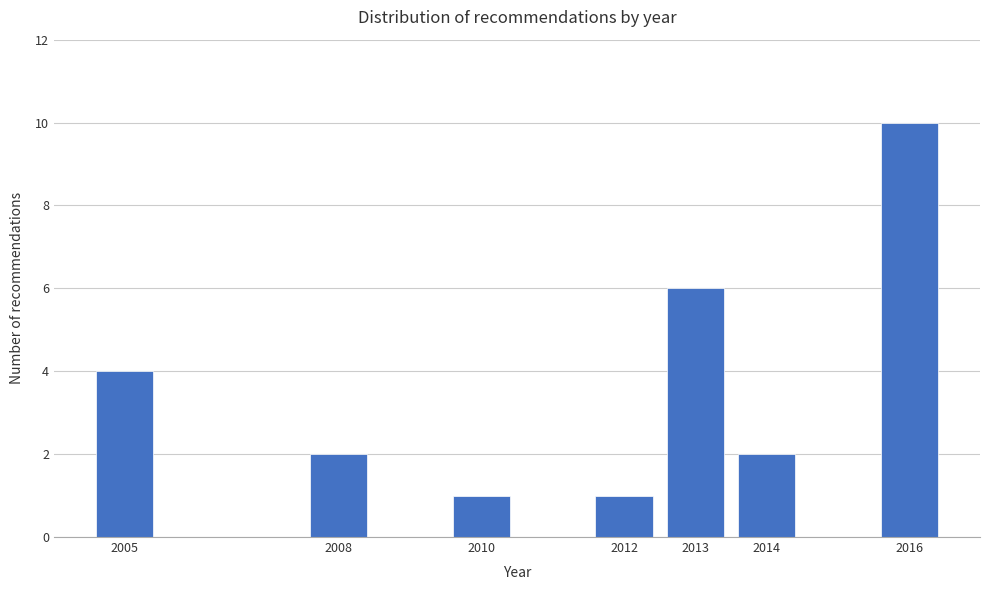

Reading left to right, transcribe all the data shown in this chart.

2005=4	2008=2	2010=1	2012=1	2013=6	2014=2	2016=10